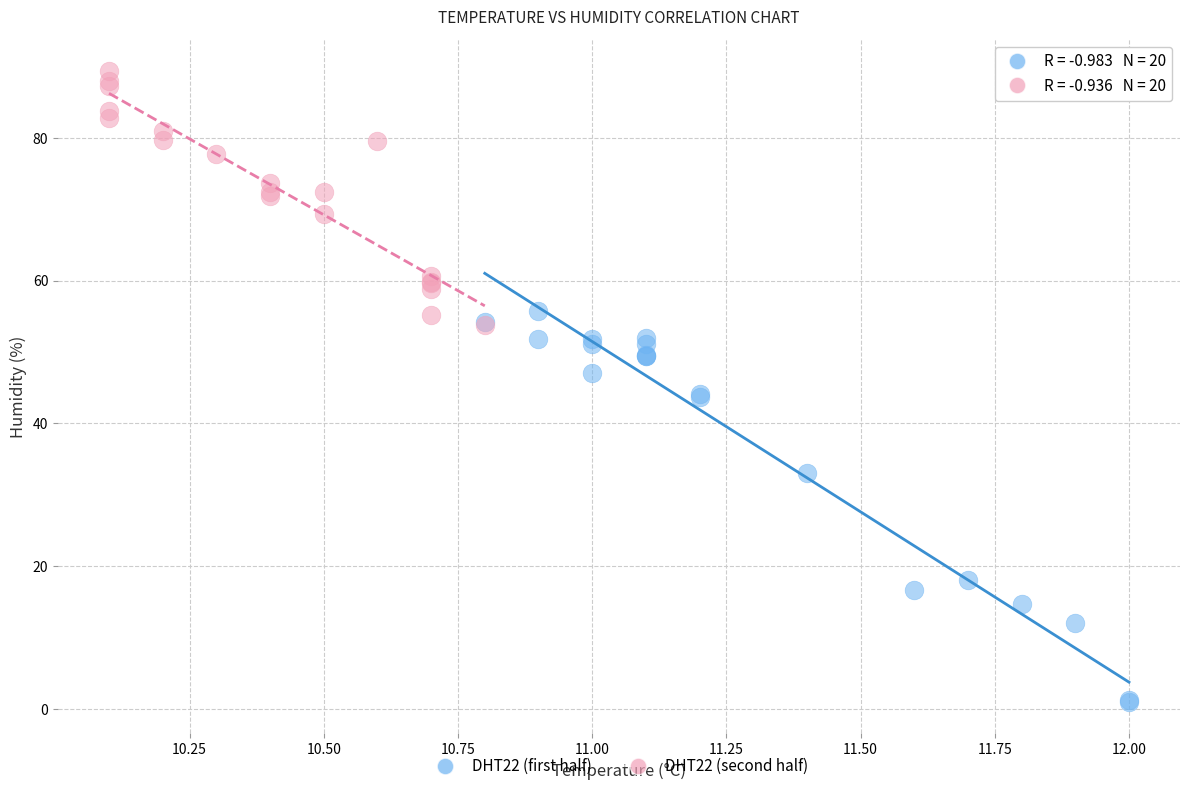

Which series contains the lowest Y value?

DHT22 (first half)